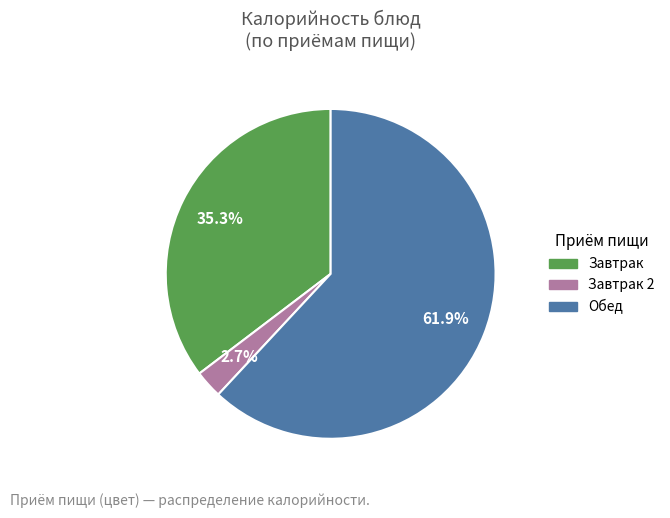

Which category has the smallest portion of the pie?

Завтрак 2